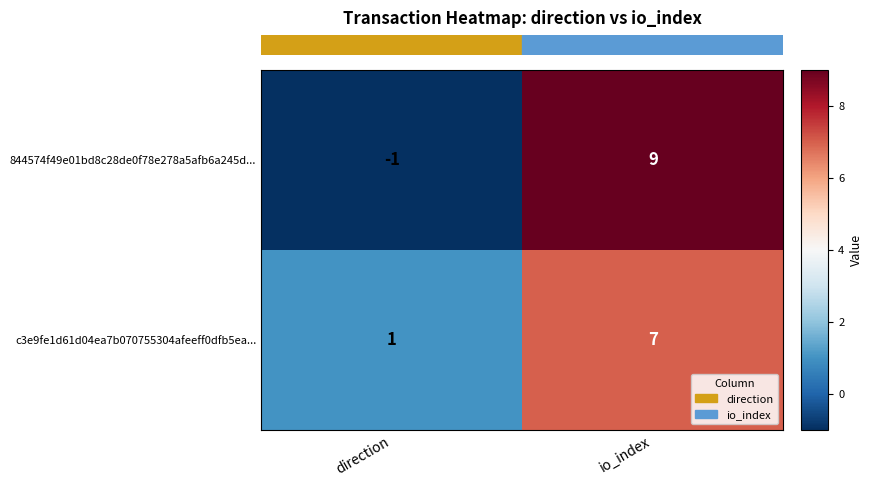

The c3e9fe1d61d04ea7b070755304afeeff0dfb5ea... series shows 7 at io_index. True or false?

True